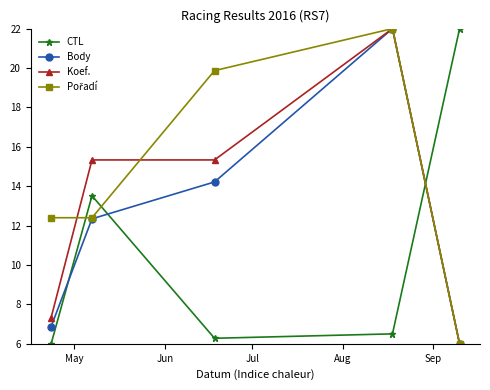

At how many categories does at least one series exceed 13?

4